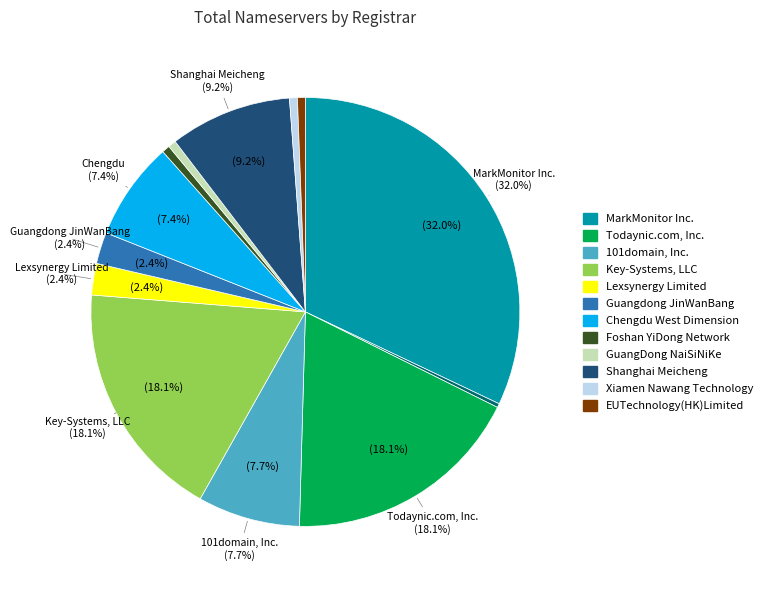

What percentage is the GuangDong NaiSiNiKe slice, to the nearest percent?

1%